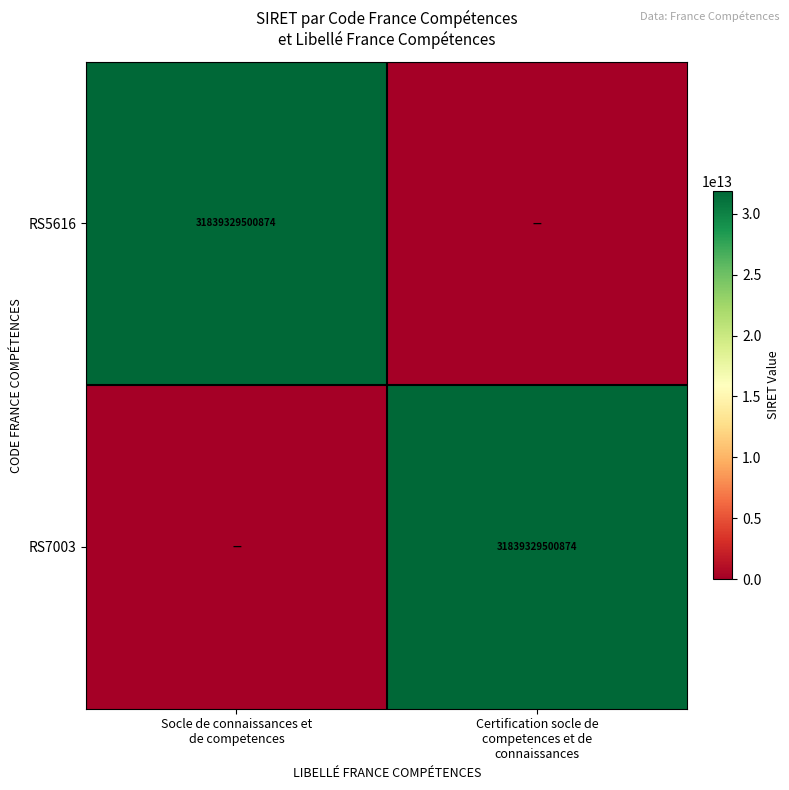

What is the difference between the RS5616 values at Socle de connaissances et de competences and Certification socle de competences et de connaissances?

31839329500874